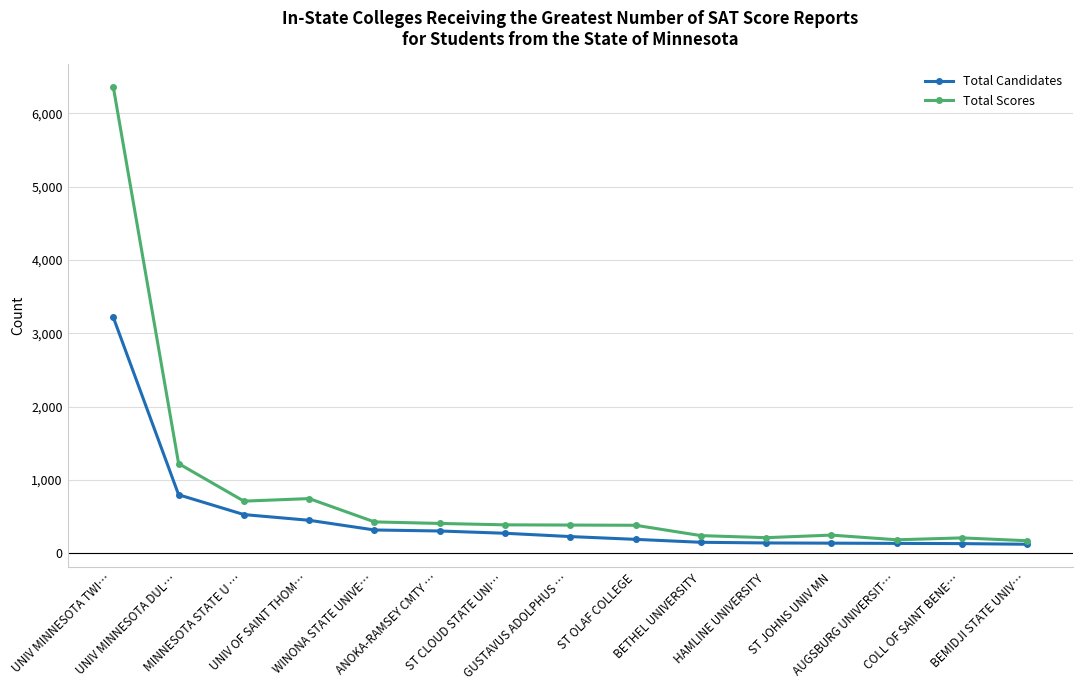

What is the label of the 3rd point from the right?

AUGSBURG UNIVERSIT…